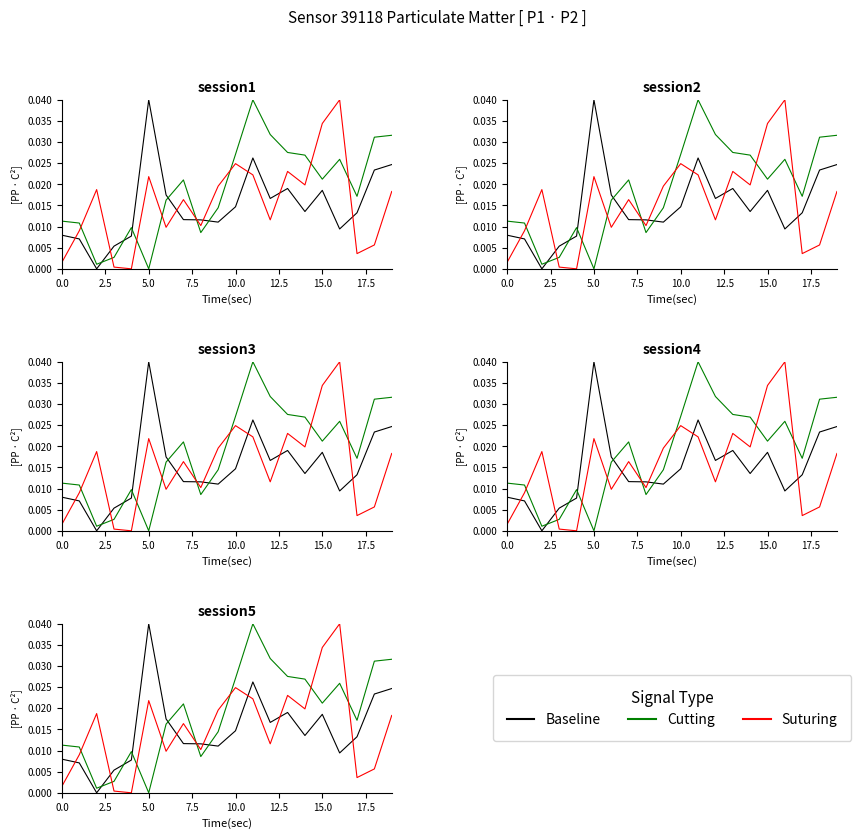

How many categories are shown in the chart?

20